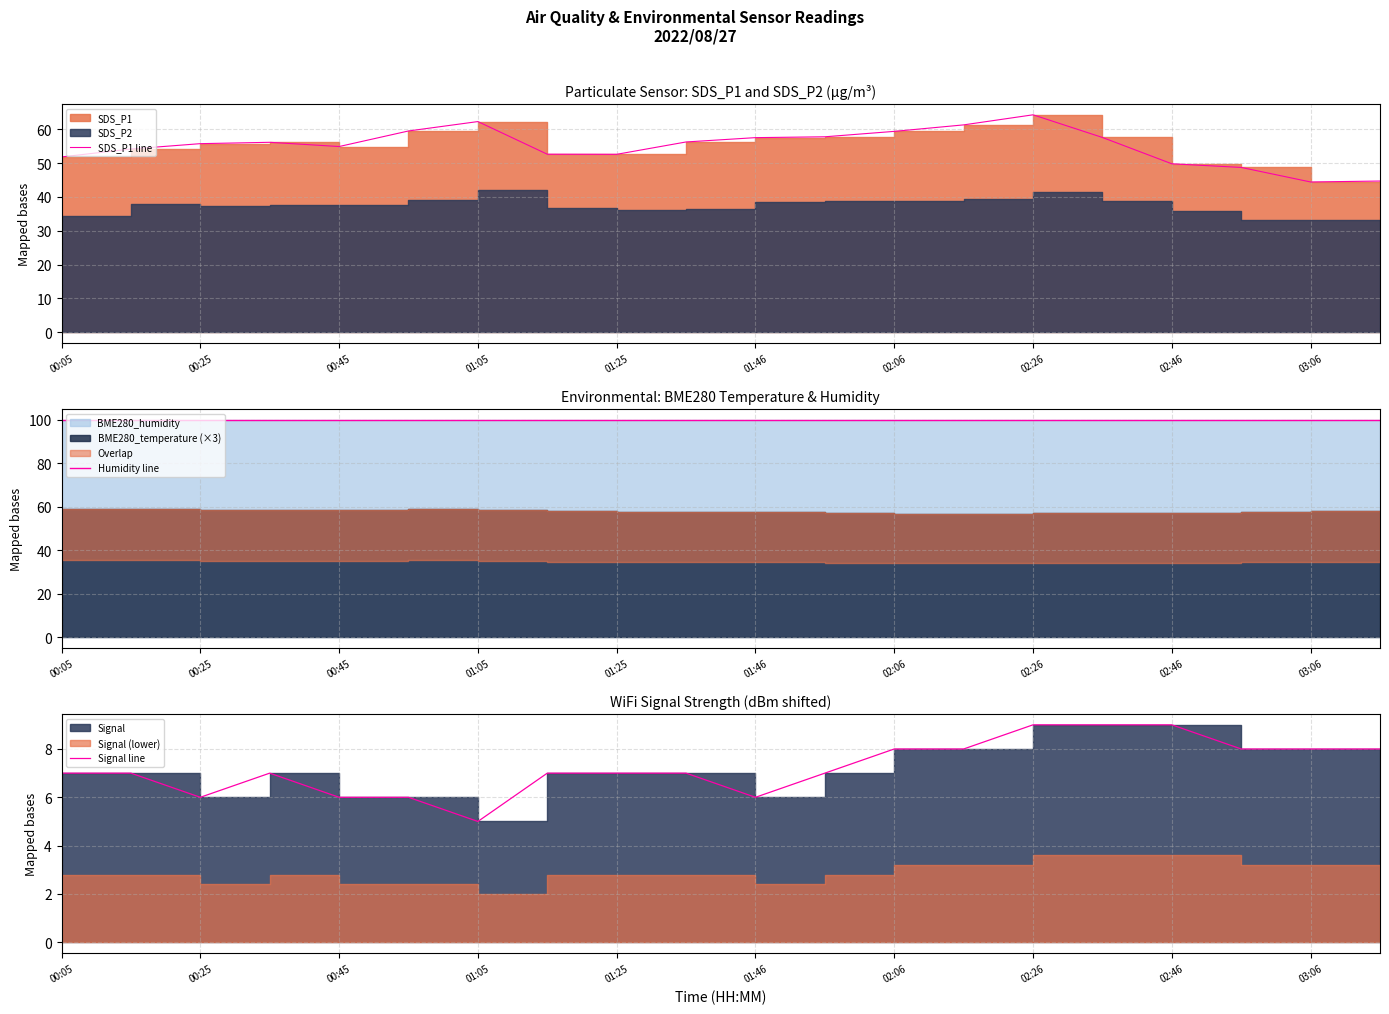

Reading left to right, list all the values displayed in this chart.

SDS_P1 line: 51.8	54.2	55.8	56.1	54.9	59.5	62.3	52.6	52.6	56.2	57.5	57.8	59.4	61.3	64.3	57.6	49.8	48.7	44.4	44.7
Humidity line: 100.0	100.0	100.0	100.0	100.0	100.0	100.0	100.0	100.0	100.0	100.0	100.0	100.0	100.0	100.0	100.0	100.0	100.0	100.0	100.0
Signal line: 7.0	7.0	6.0	7.0	6.0	6.0	5.0	7.0	7.0	7.0	6.0	7.0	8.0	8.0	9.0	9.0	9.0	8.0	8.0	8.0